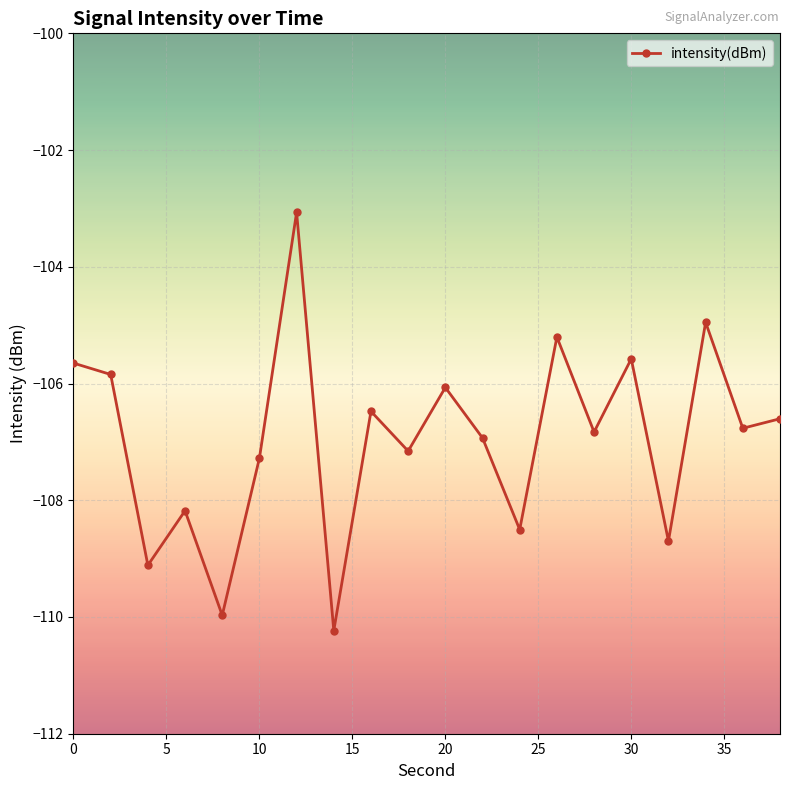

What is the maximum value shown in the chart?

-103.1